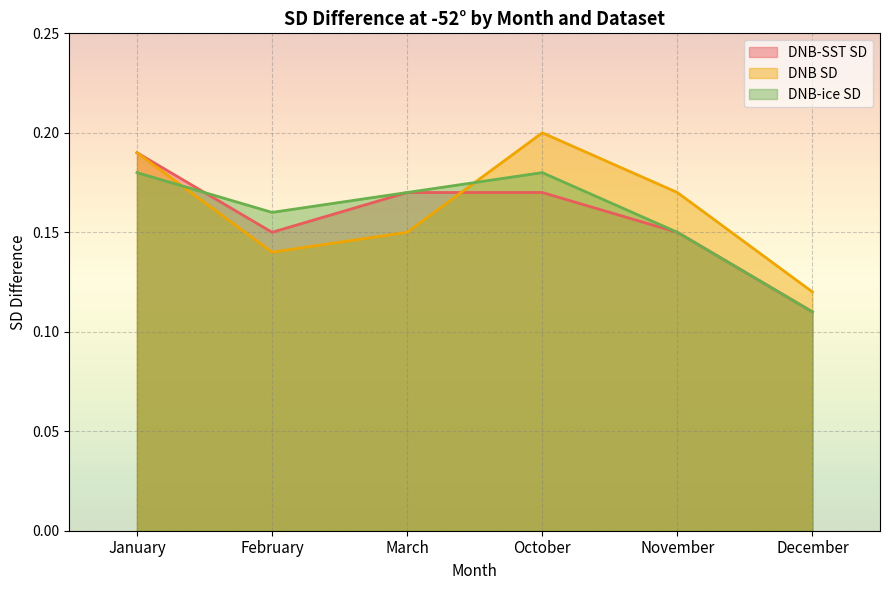

Reading left to right, list all the values displayed in this chart.

DNB-SST SD: 0.2	0.1	0.2	0.2	0.1	0.1
DNB SD: 0.2	0.1	0.1	0.2	0.2	0.1
DNB-ice SD: 0.2	0.2	0.2	0.2	0.1	0.1